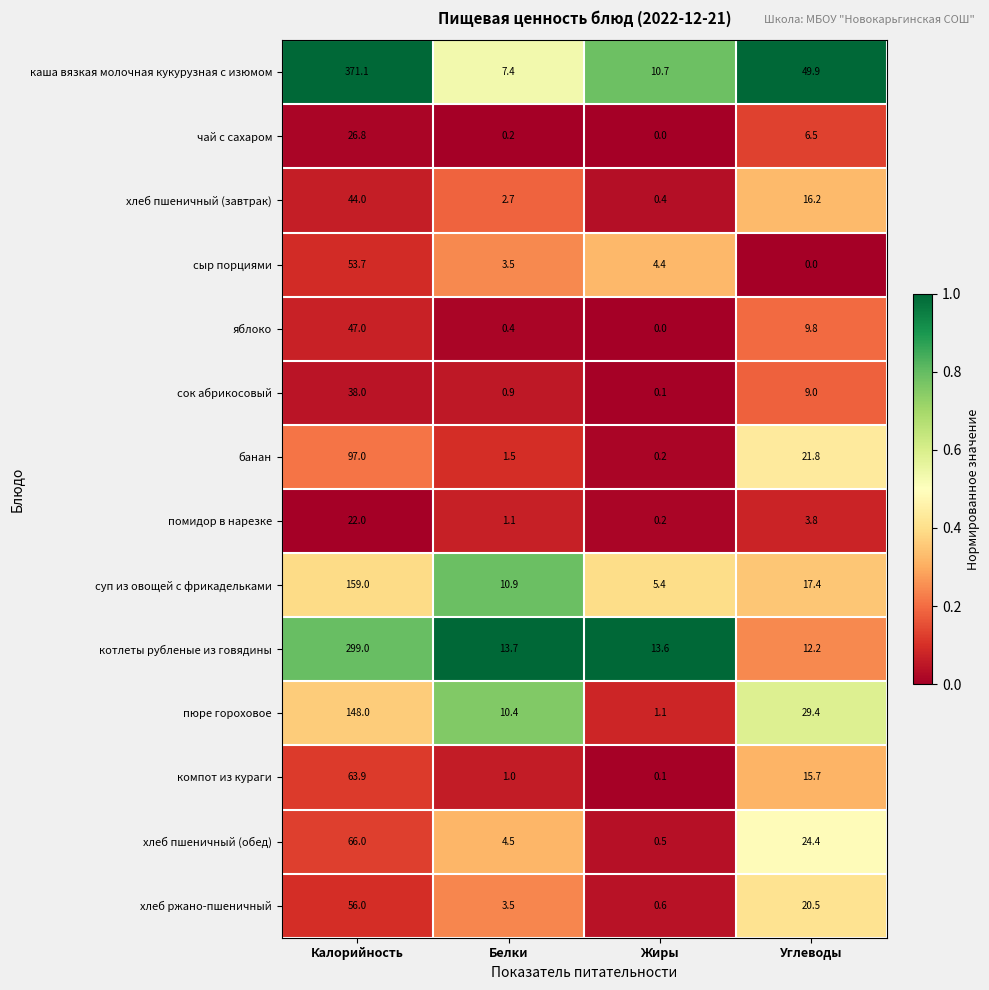

Is it true that чай с сахаром equals 0.0 at Жиры?

True